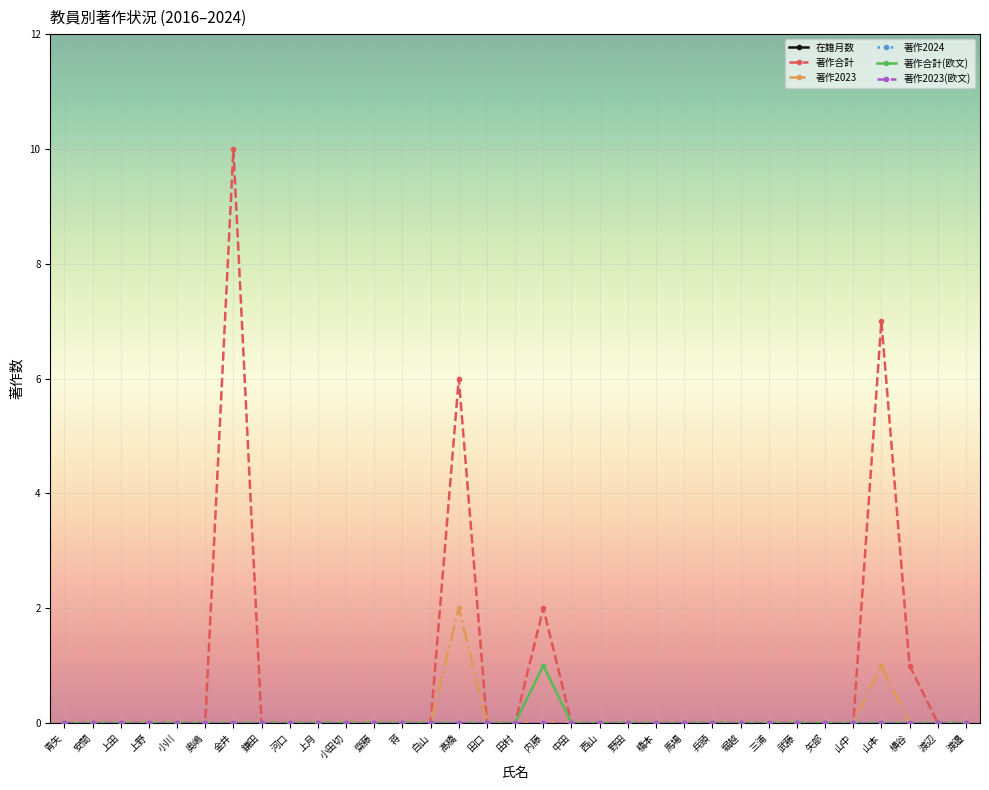

The 在籍月数 series shows 176 at 上月. True or false?

False